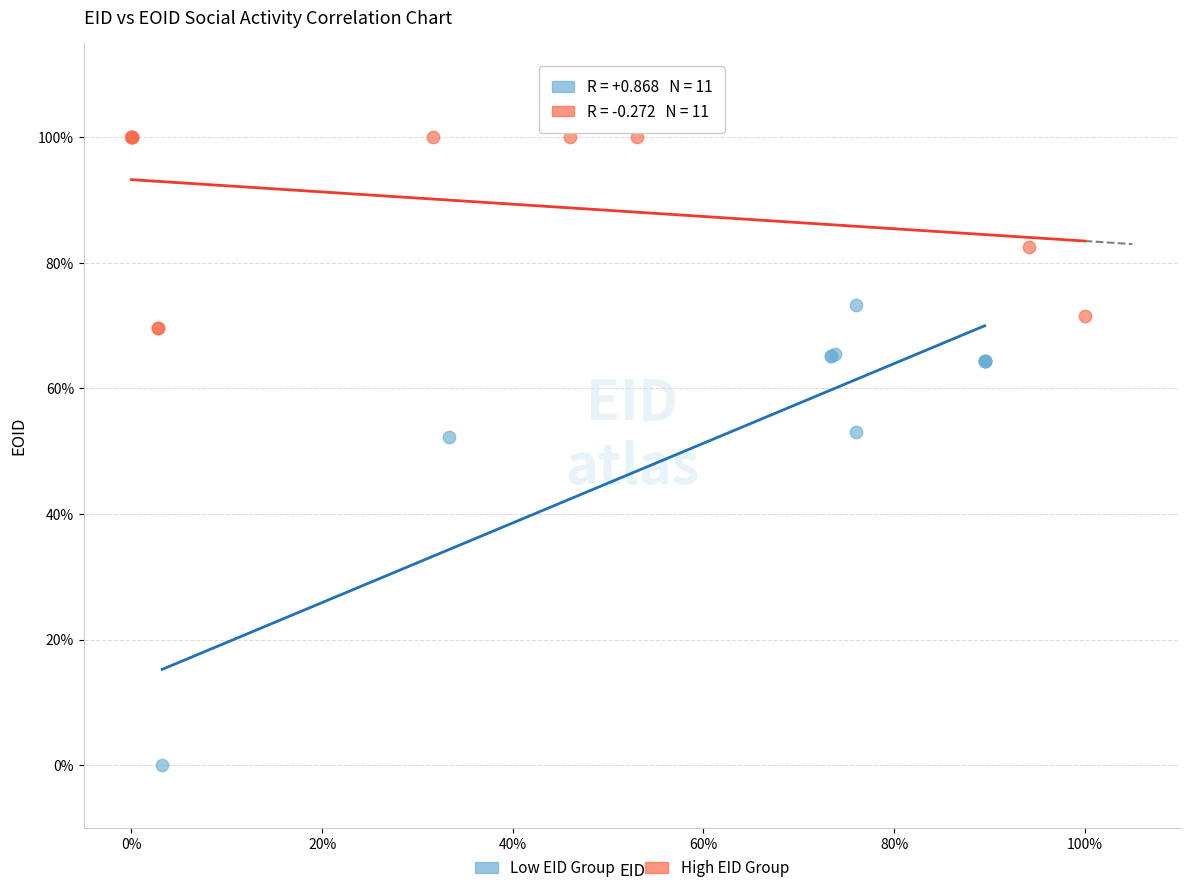

Which series reaches the minimum Y coordinate?

Low EID Group